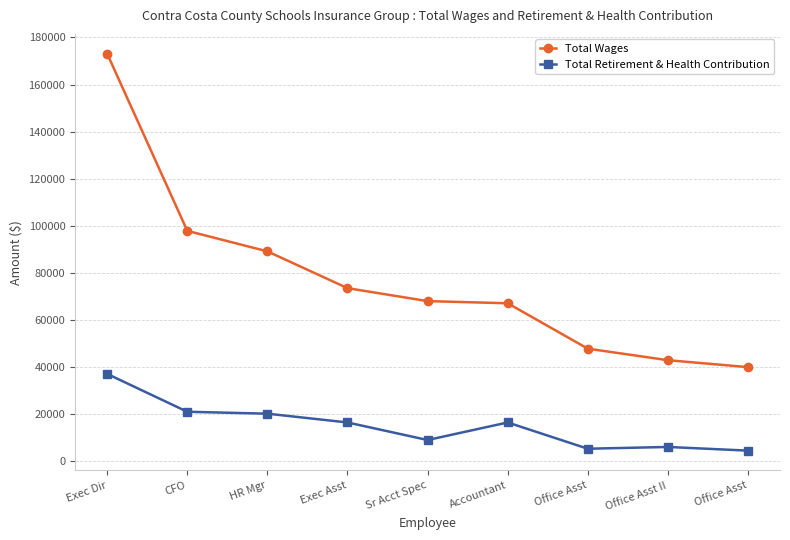

How many data points in Total Wages are less than 67955?

4